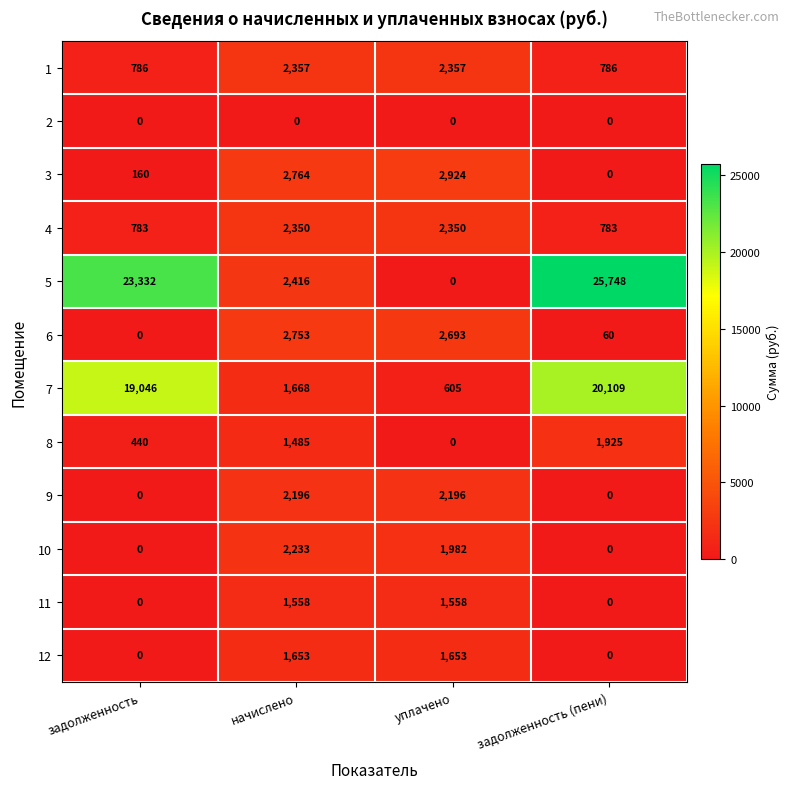

At which label does 7 reach its minimum?

уплачено